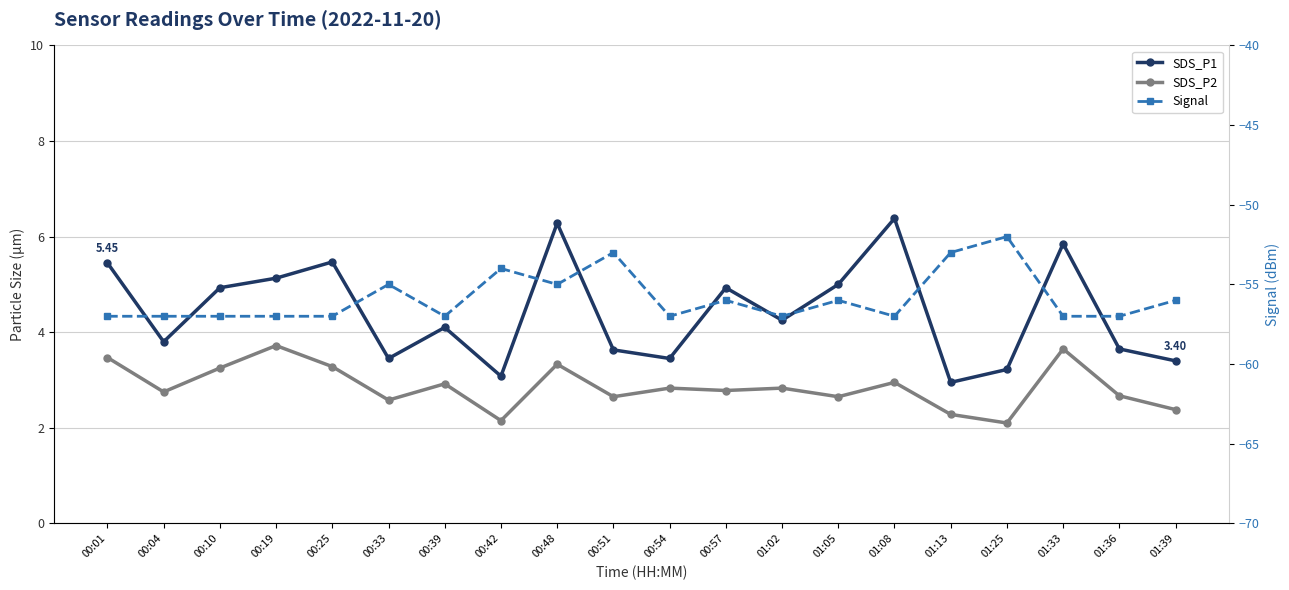

At which category does SDS_P2 reach its first local valley?

00:04